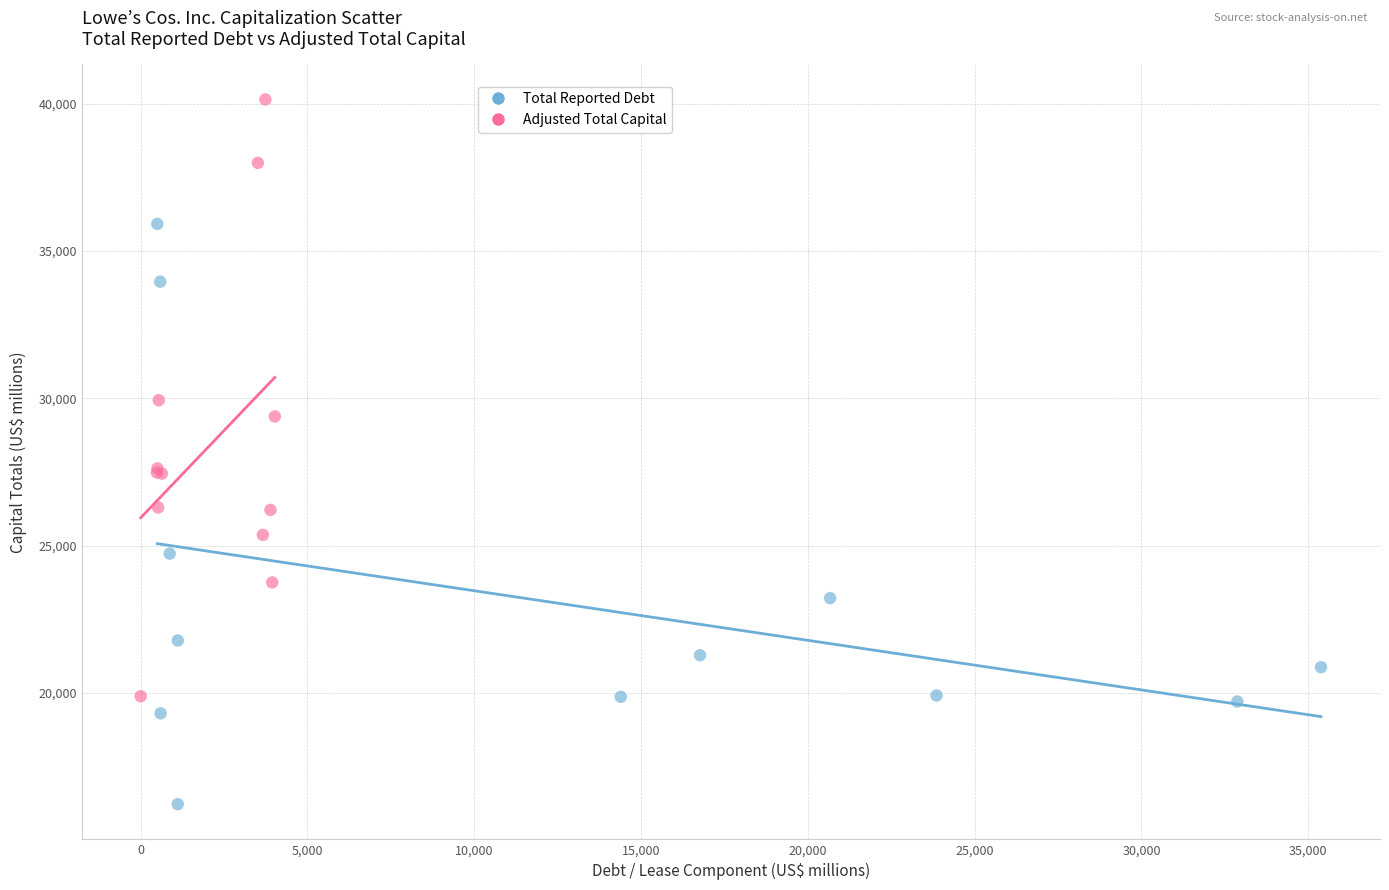

Which series contains the lowest Y value?

Total Reported Debt